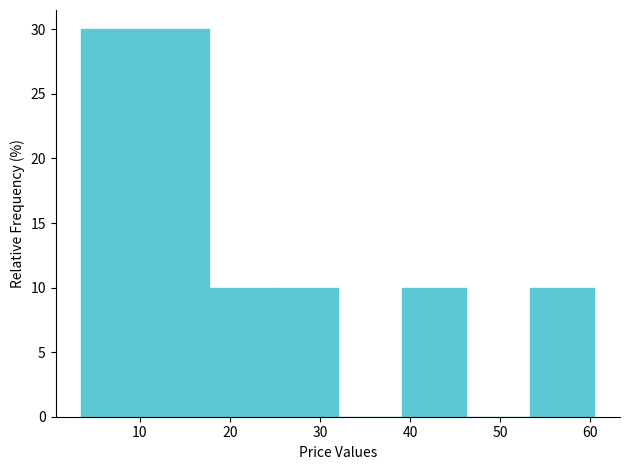

Reading left to right, transcribe this chart: for each bar, give the range it covers on the x-axis and its height. Neither the bar edges nor the heights are printed on the chart, so give them approximately, as read against the axes.

4 to 11: 30
11 to 18: 30
18 to 25: 10
25 to 32: 10
32 to 39: 0
39 to 46: 10
46 to 53: 0
53 to 60: 10